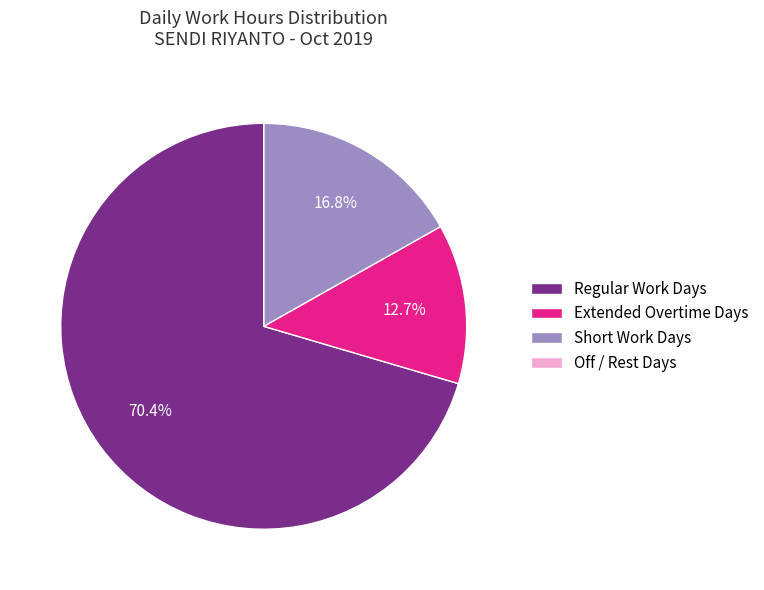

To the nearest percent, what is the average slice percentage?

25%